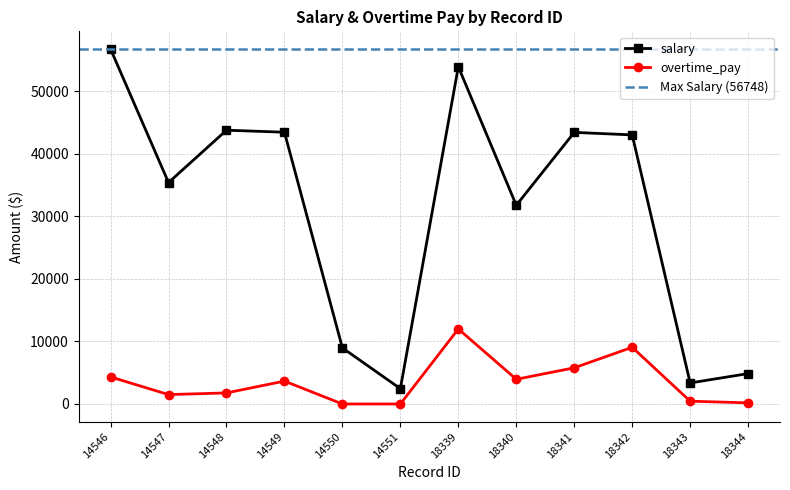

At which category is the sum across all series the highest?

18339